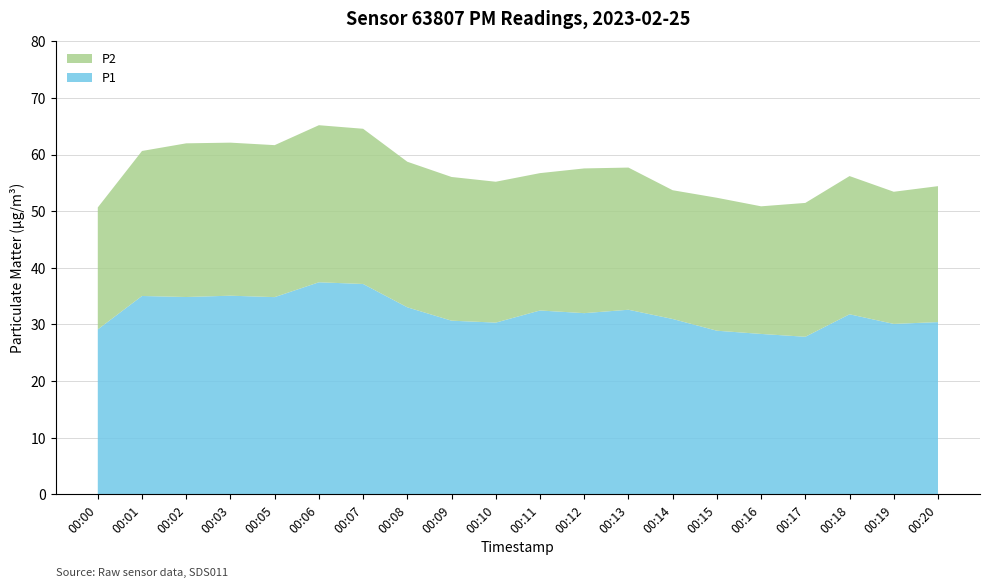

Reading left to right, transcribe all the data shown in this chart.

P1: 00:00=29.1	00:01=35.0	00:02=34.9	00:03=35.1	00:05=34.8	00:06=37.5	00:07=37.1	00:08=33.0	00:09=30.7	00:10=30.3	00:11=32.5	00:12=32.0	00:13=32.6	00:14=31.0	00:15=28.9	00:16=28.3	00:17=27.8	00:18=31.8	00:19=30.1	00:20=30.4
P2: 00:00=21.5	00:01=25.6	00:02=27.1	00:03=27.0	00:05=26.8	00:06=27.7	00:07=27.4	00:08=25.7	00:09=25.4	00:10=24.9	00:11=24.2	00:12=25.6	00:13=25.1	00:14=22.7	00:15=23.5	00:16=22.5	00:17=23.6	00:18=24.4	00:19=23.3	00:20=24.0